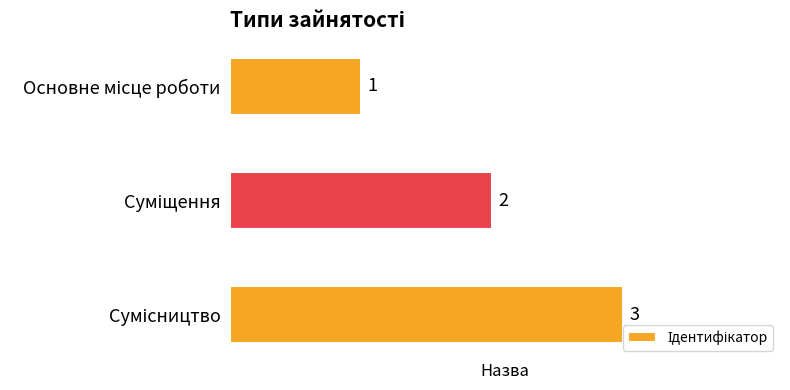

What is the sum of all values?

6